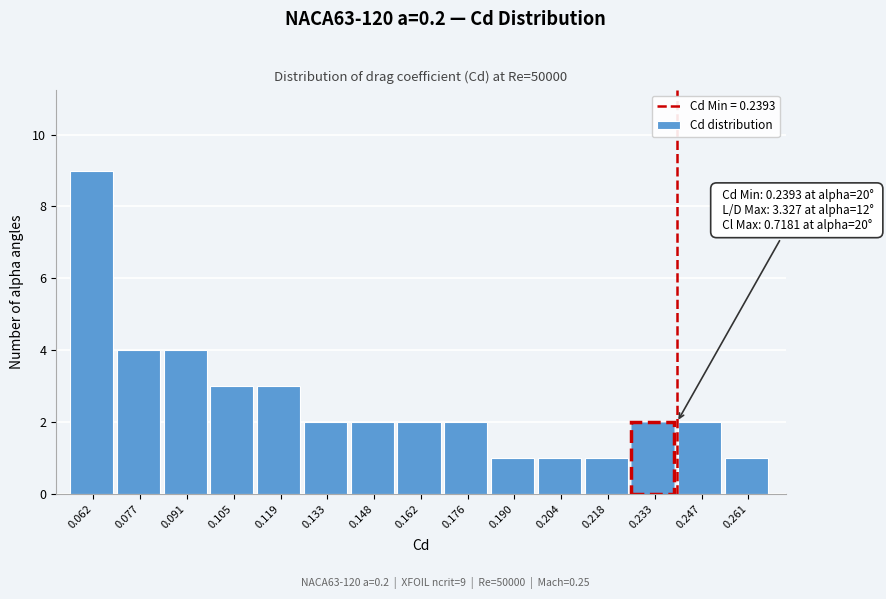

Which range on the x-axis has the tallest bar?

0.056 to 0.070